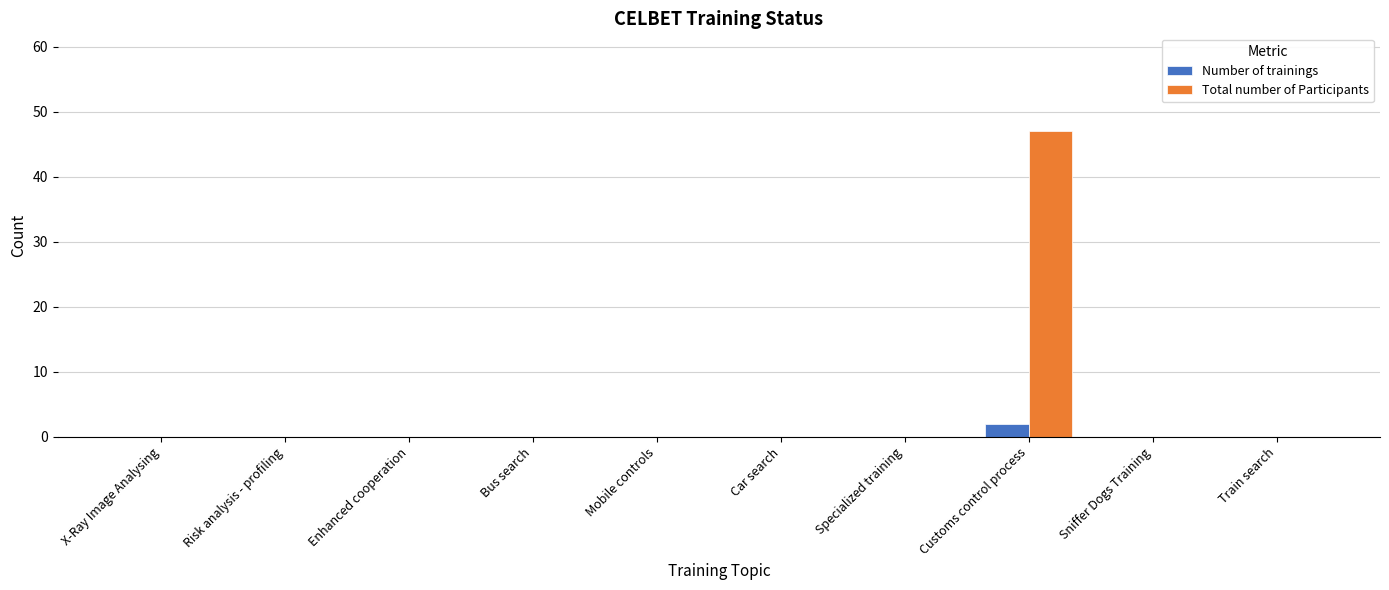

Which series has the largest total across all categories?

Total number of Participants